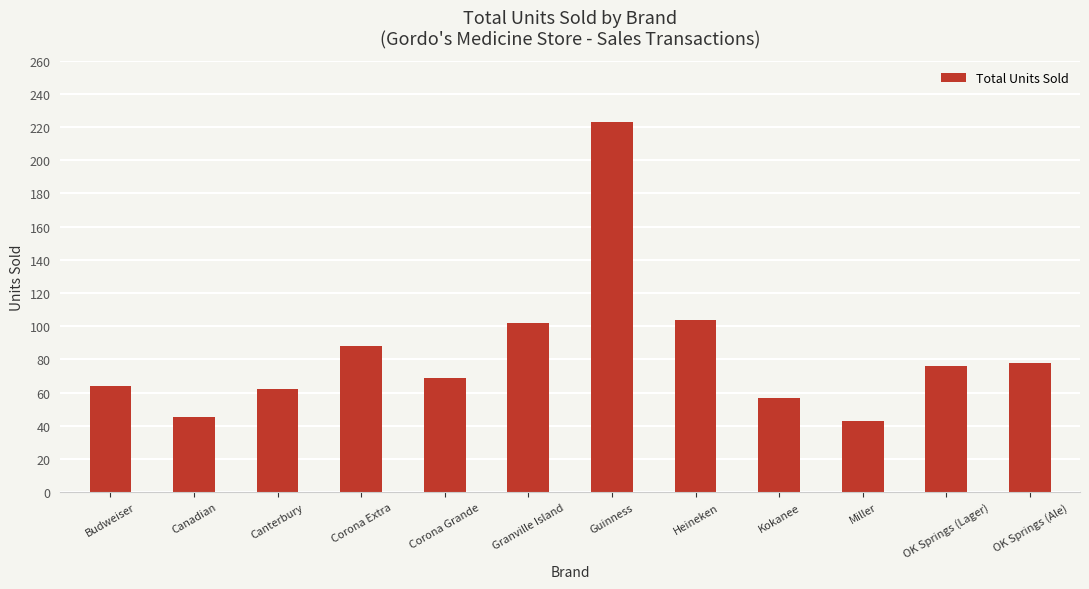

Are the bars grouped side by side (vs. stacked)?

No